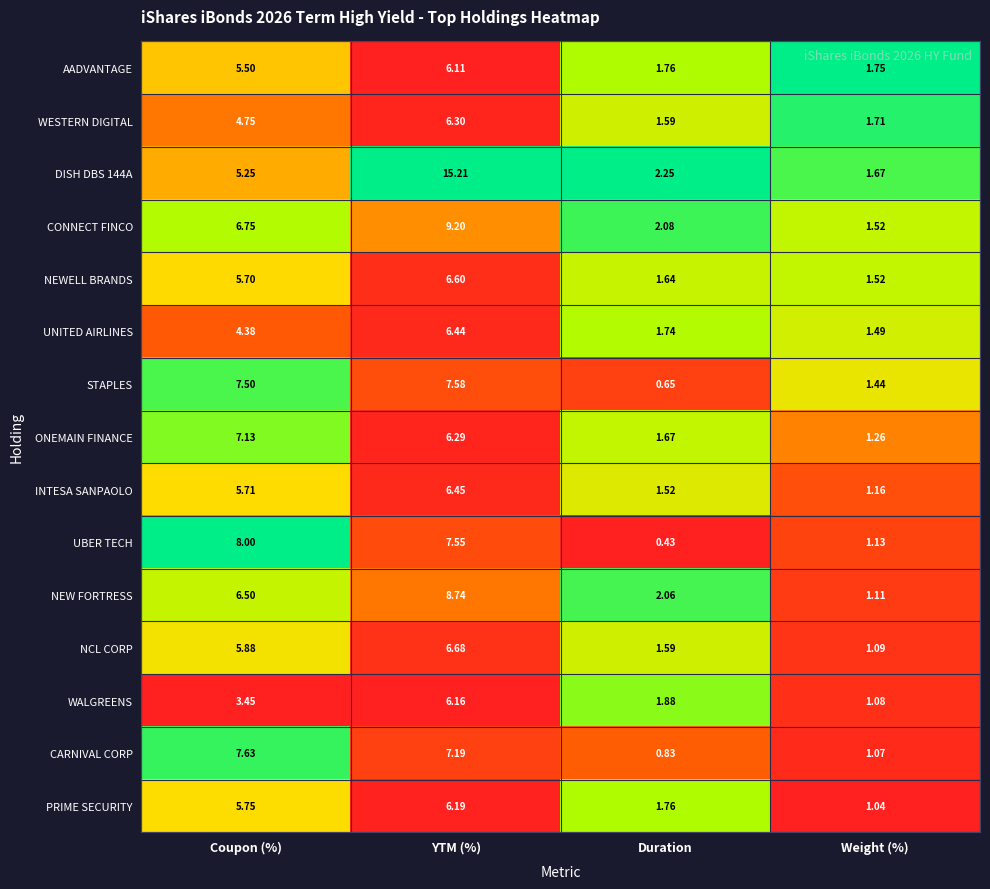

At which label does DISH DBS 144A reach its minimum?

Weight (%)